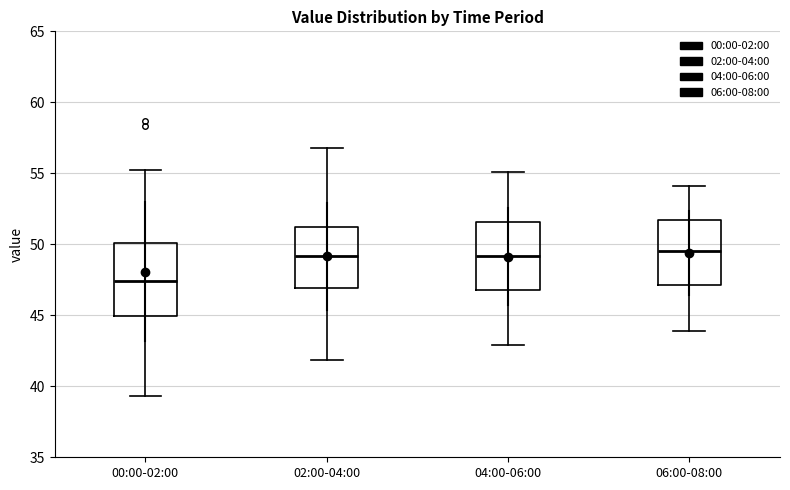

Where is the upper edge of the box for 04:00-06:00 on the y-axis? The values are not printed on the chart, so give them approximately, as read against the axis.

51.5